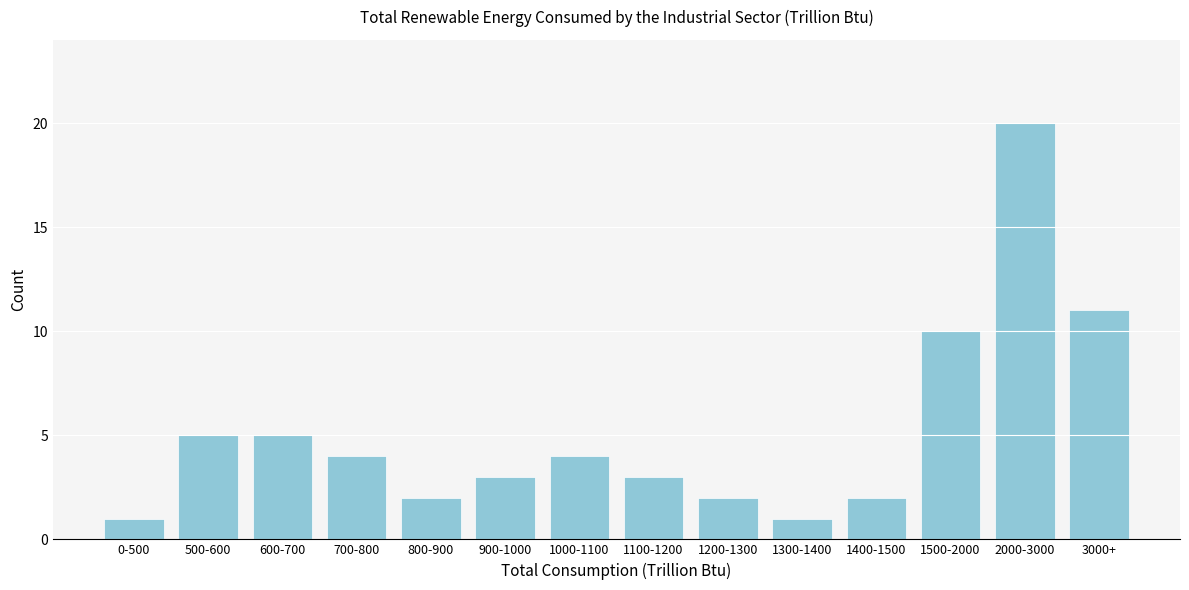

Reading left to right, transcribe all the data shown in this chart.

0-500=1	500-600=5	600-700=5	700-800=4	800-900=2	900-1000=3	1000-1100=4	1100-1200=3	1200-1300=2	1300-1400=1	1400-1500=2	1500-2000=10	2000-3000=20	3000+=11